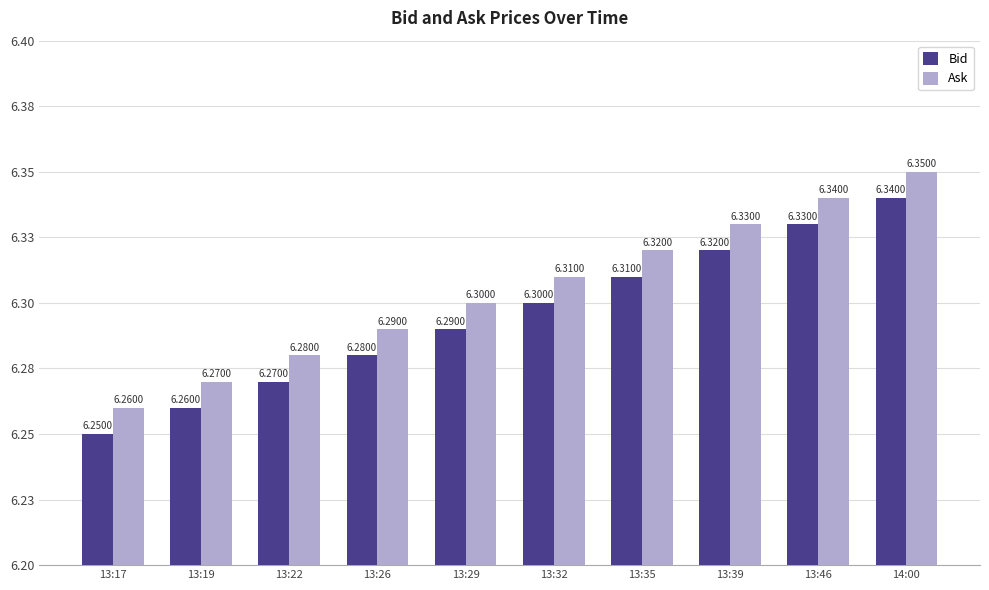

Are the bars grouped side by side (vs. stacked)?

Yes